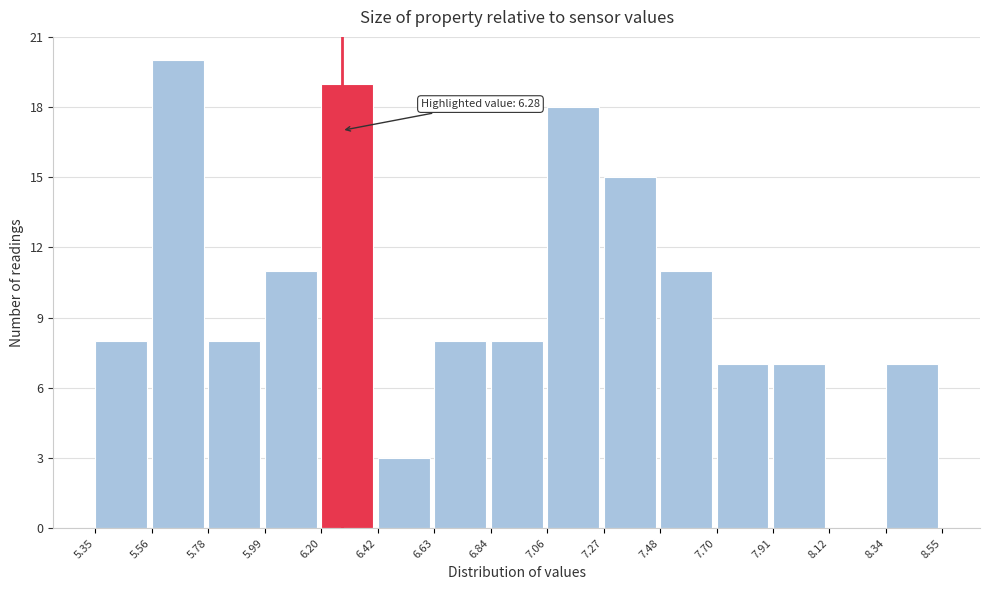

Which range on the x-axis has the tallest bar?

5.56 to 5.78